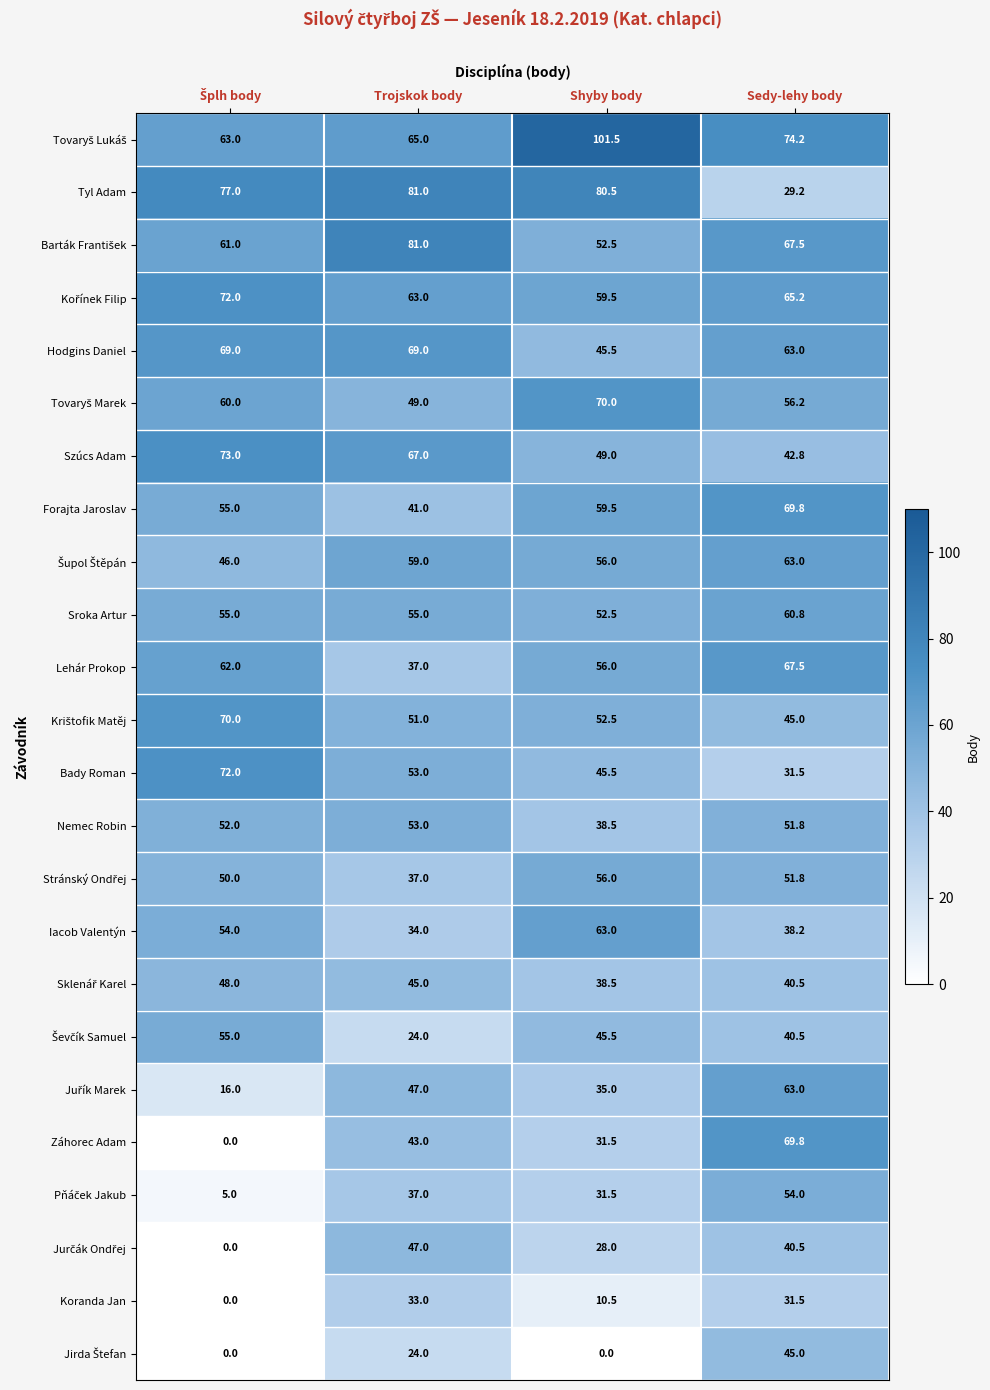

How many distinct data groups are displayed?

24